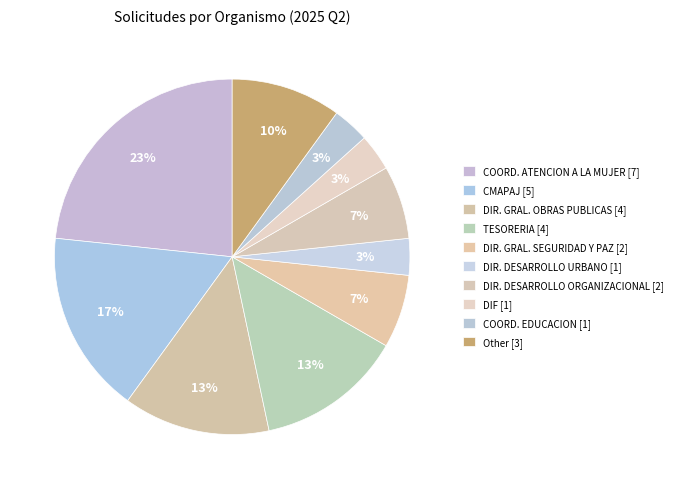

How many slices are in this pie chart?

10